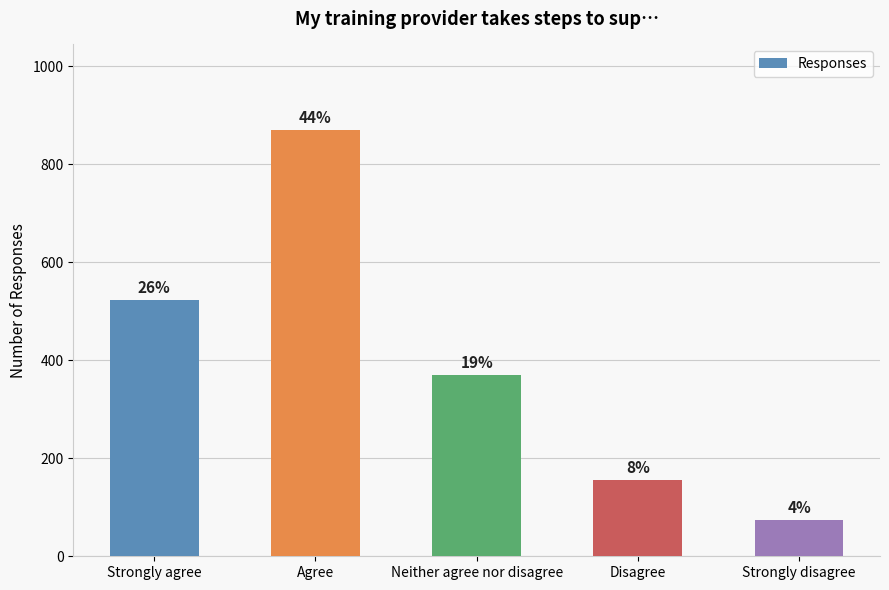

Are the bars horizontal?

No